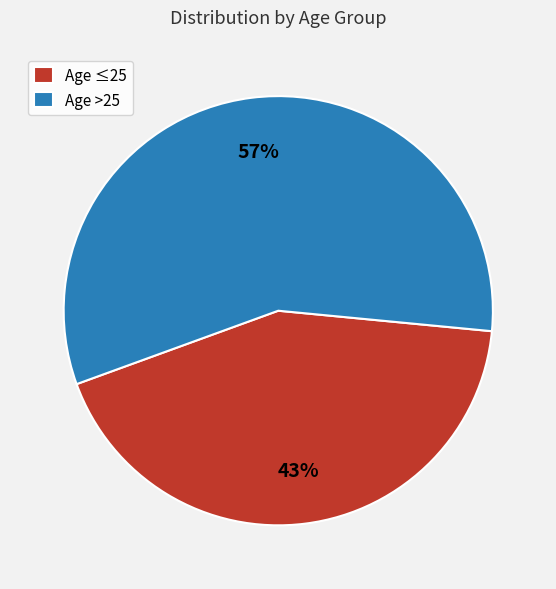

To the nearest percent, what is the average slice percentage?

50%